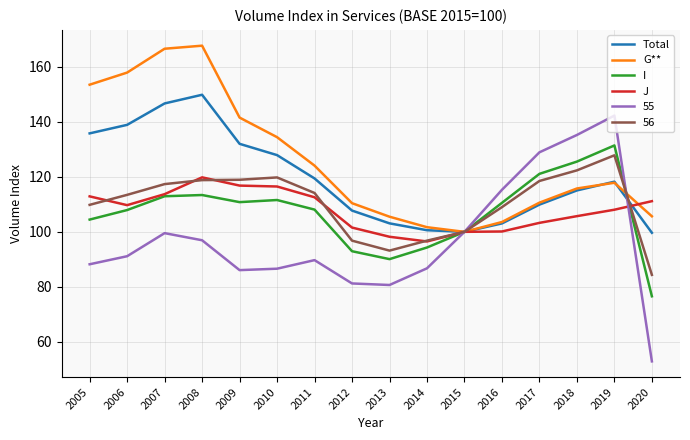

Rank the series by their maximum value, from lowest to highest.

J, 56, I, 55, Total, G**